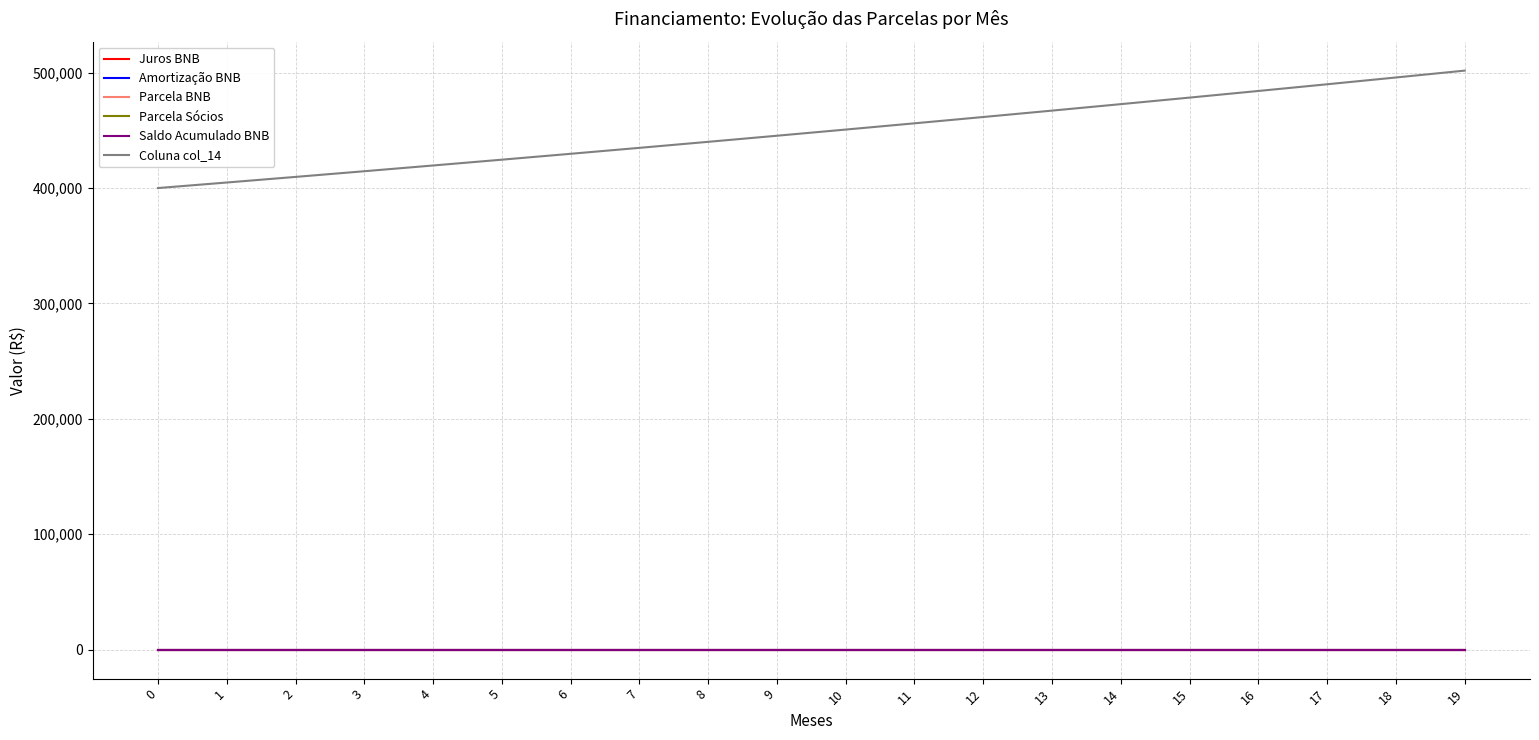

Which has a higher value, 16 or 12?

16